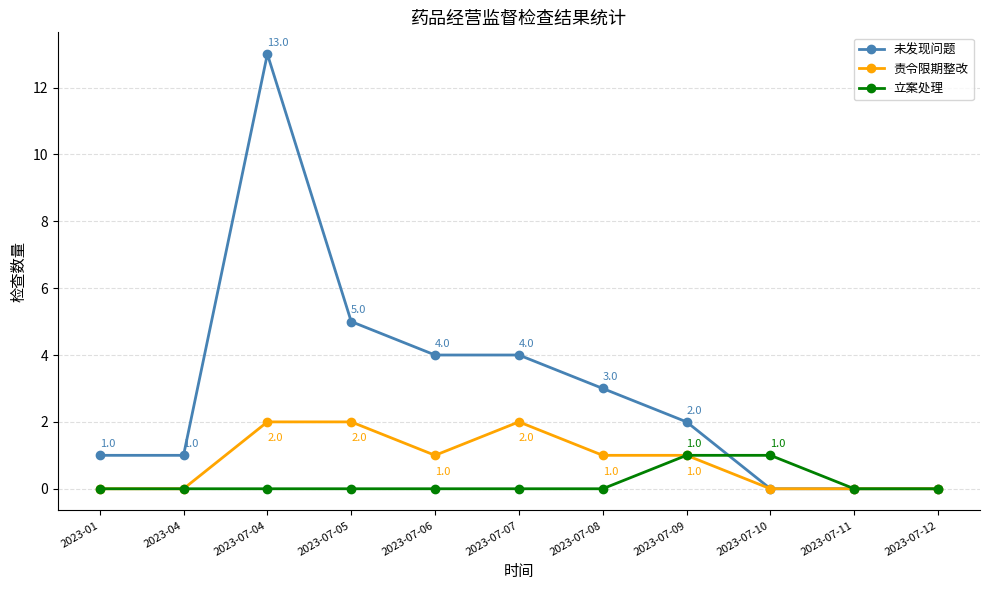

What is the maximum value shown in the chart?

13